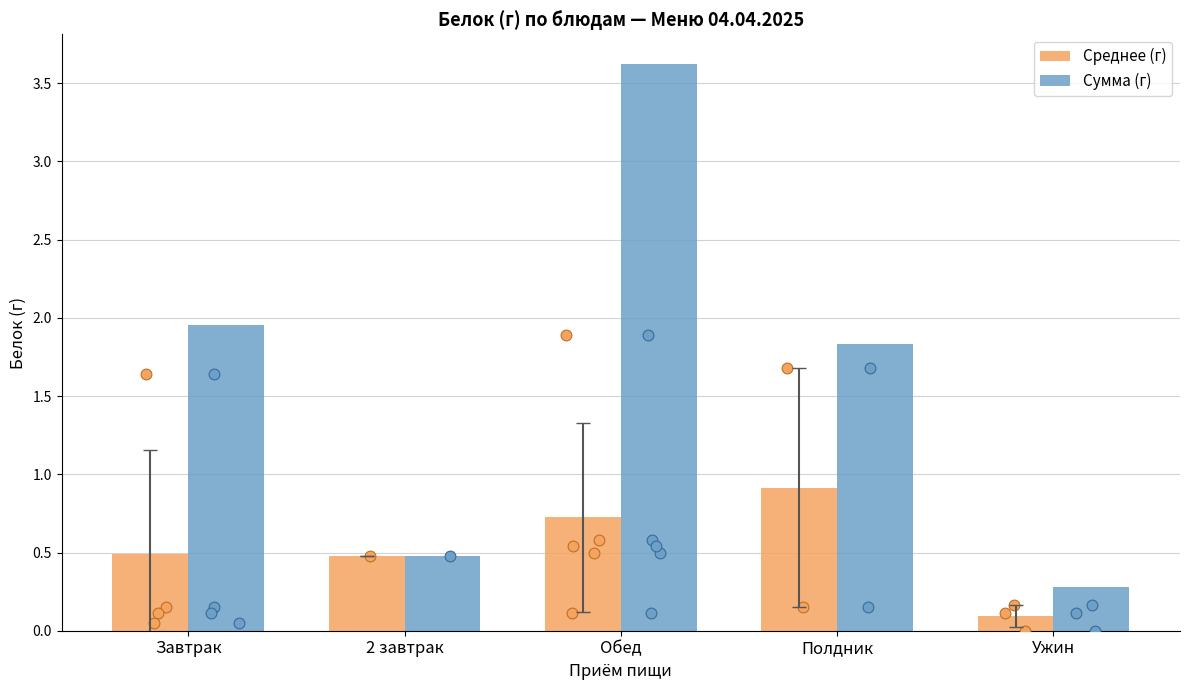

At how many categories does at least one series exceed 1?

3